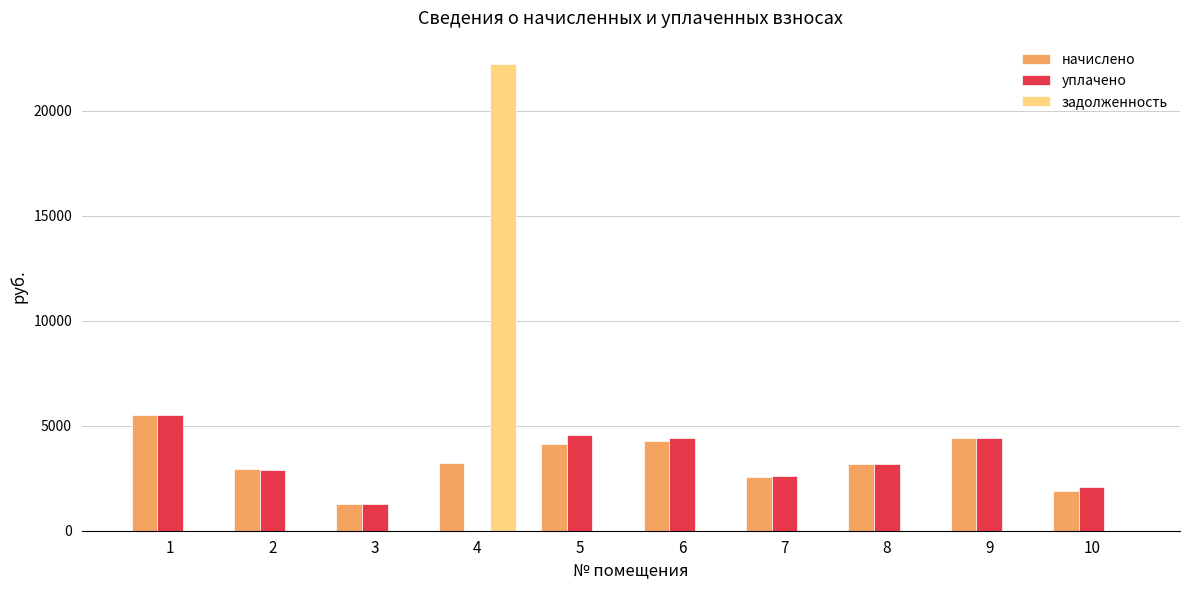

What is the sum of all уплачено values?

30892.1